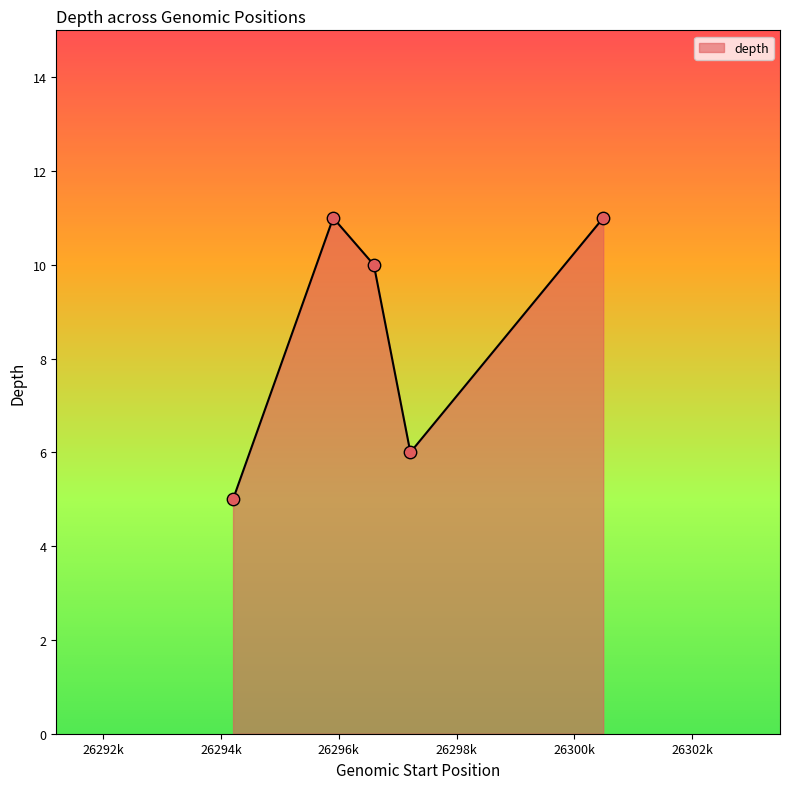

What is the maximum value shown in the chart?

11